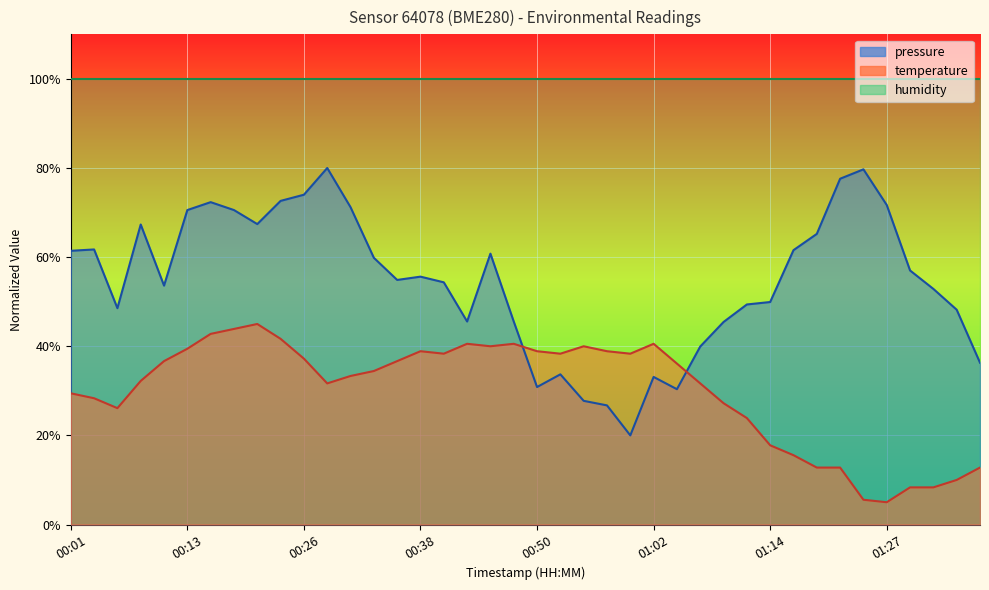

At which category does pressure reach its first local peak?

00:04